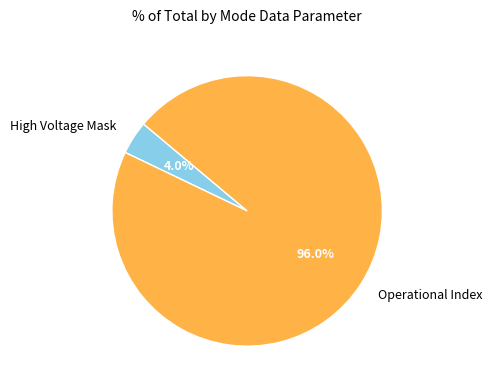

Which category has the biggest portion of the pie?

Operational Index